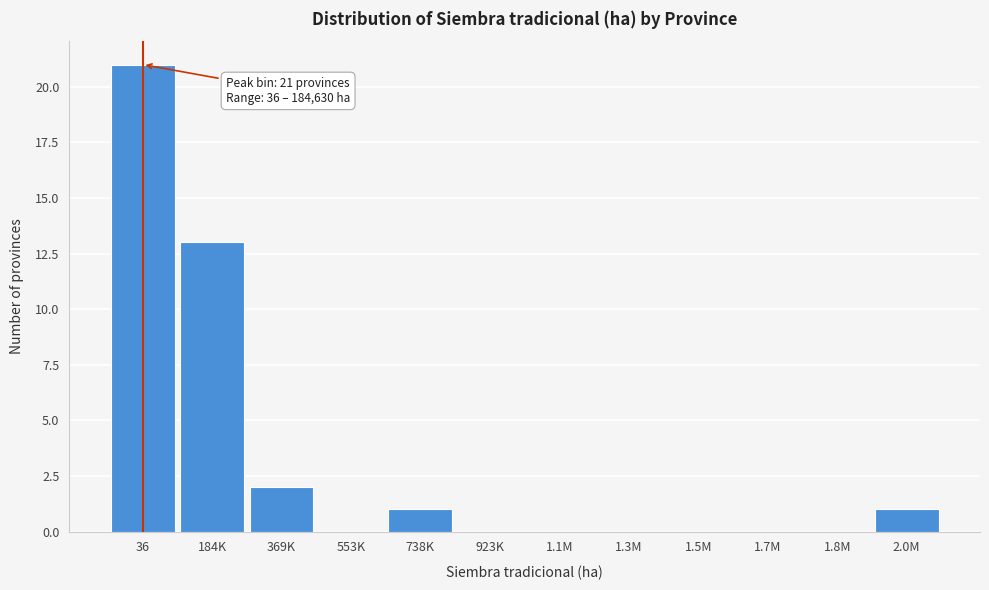

Reading left to right, extract all data points from this chart.

36=21	184K=13	369K=2	553K=0	738K=1	923K=0	1.1M=0	1.3M=0	1.5M=0	1.7M=0	1.8M=0	2.0M=1